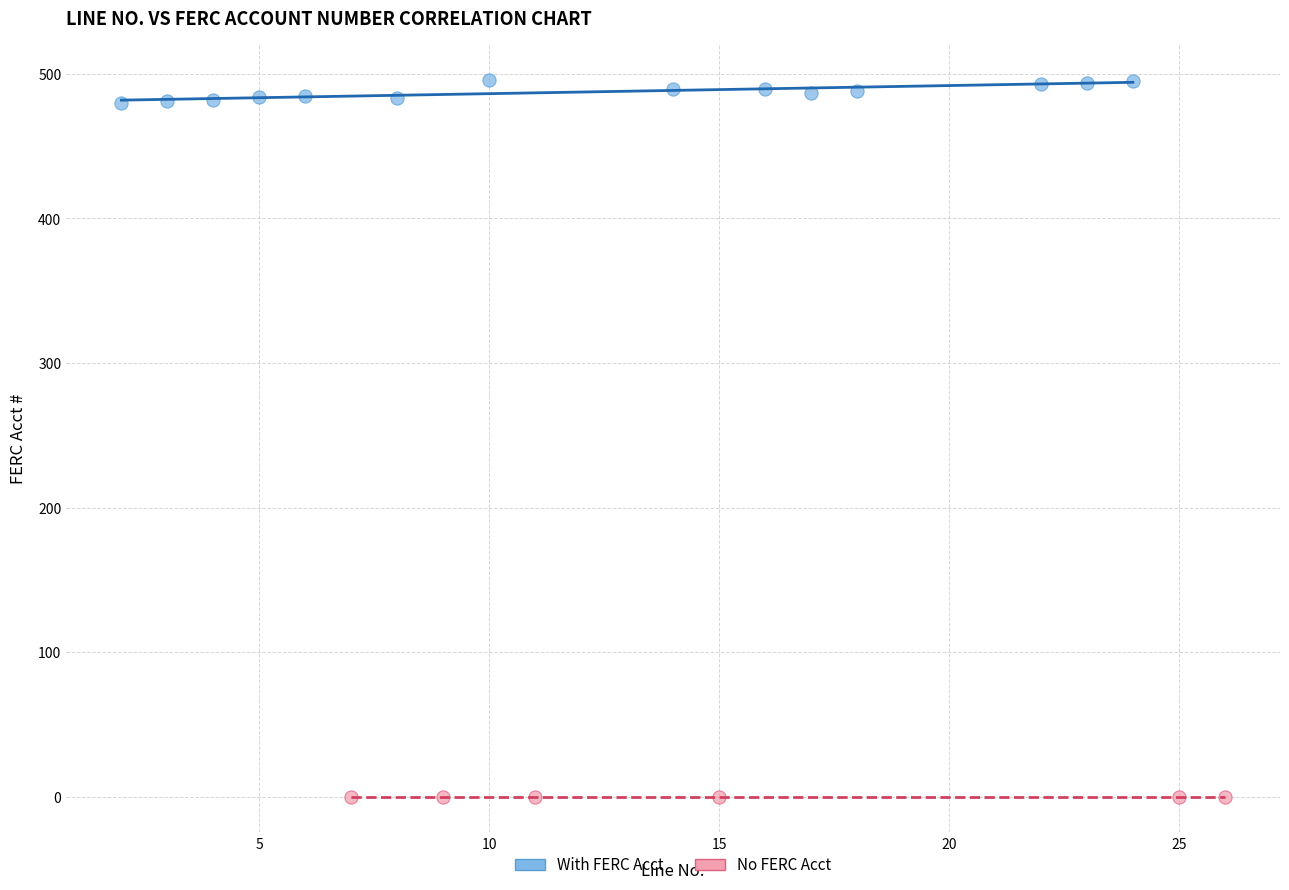

Which series contains the lowest Y value?

No FERC Acct